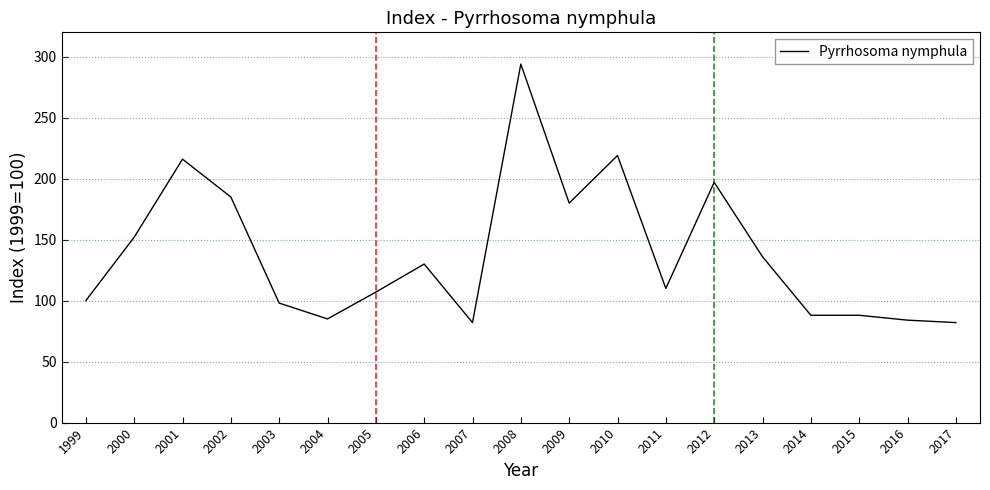

How many lines are shown in the chart?

1